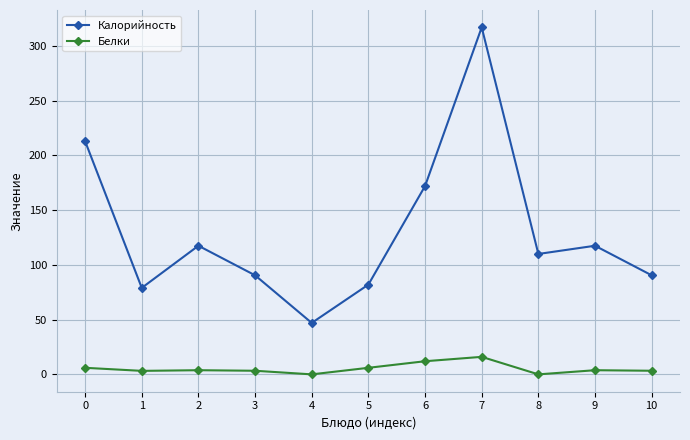

True or false: Калорийность has more than 2 interior local peaks.

True